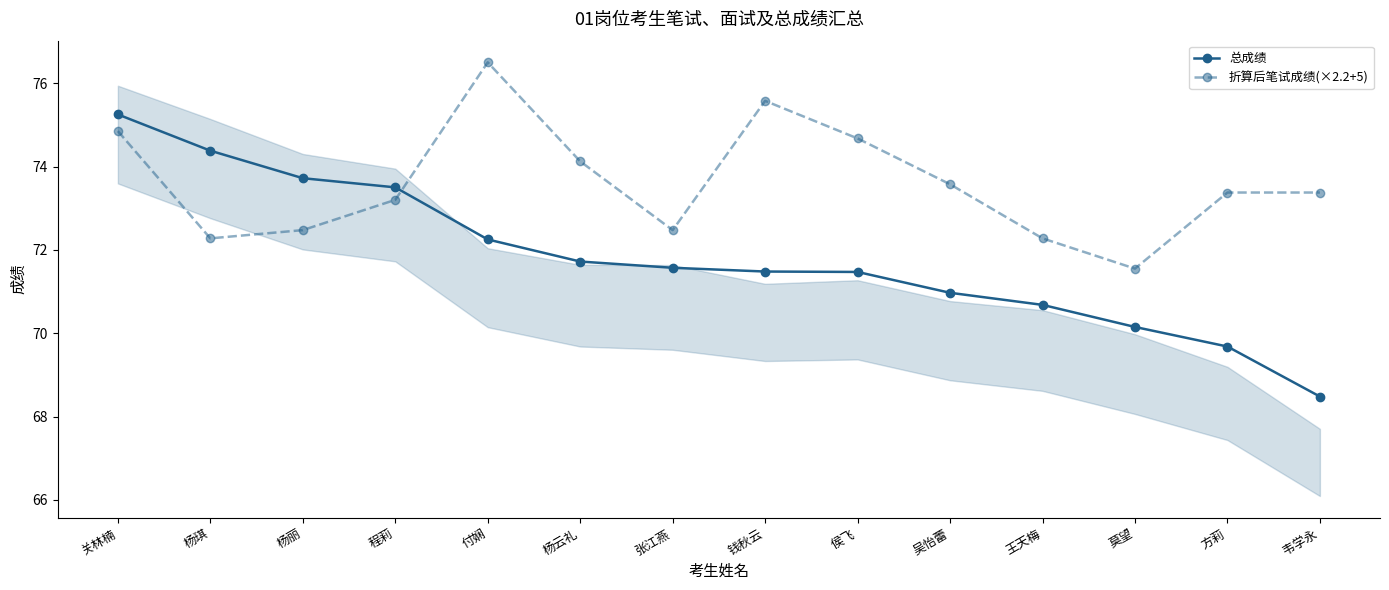

How many distinct data groups are displayed?

2